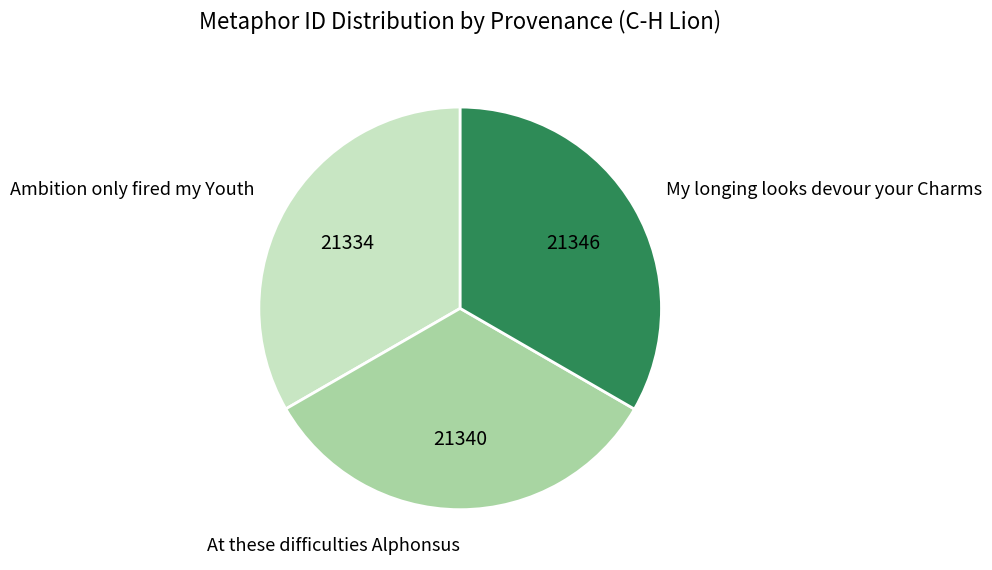

Approximately how many times larger is the value at My longing looks devour your Charms compared to Ambition only fired my Youth?

1.0